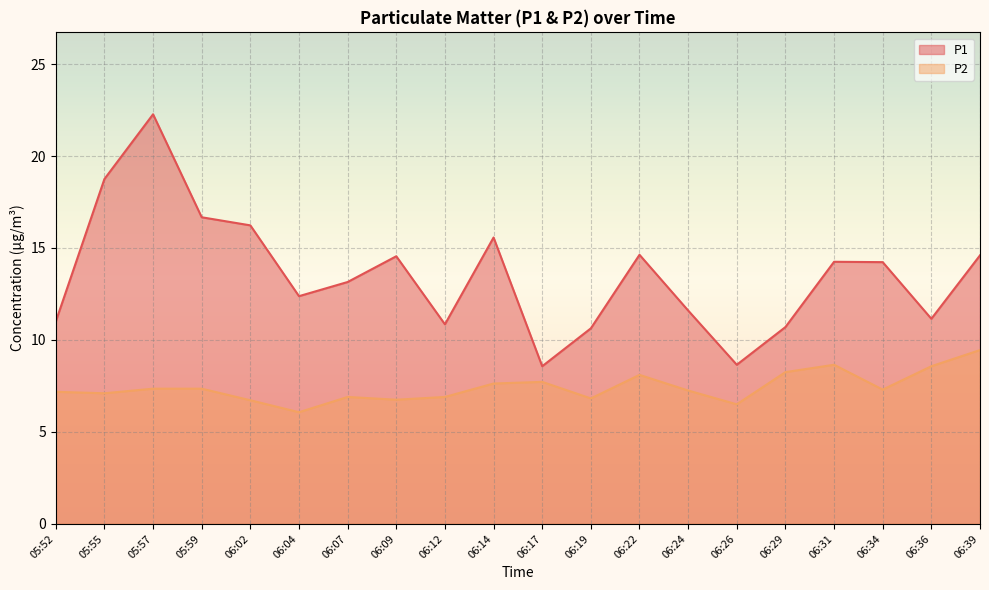

Which series has the widest spread of values?

P1